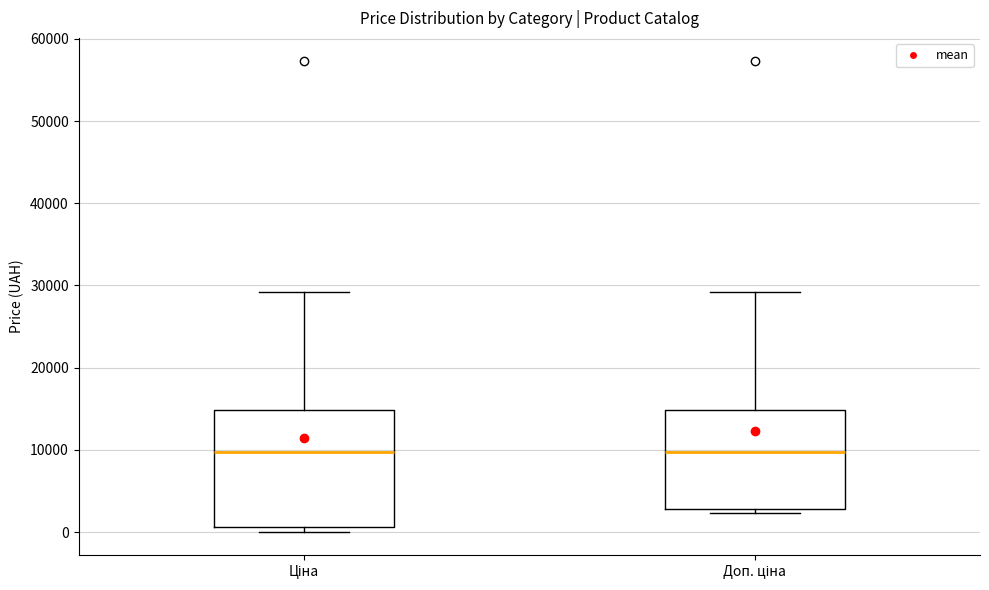

Which box is the tallest, from its lower edge to its upper edge?

Ціна